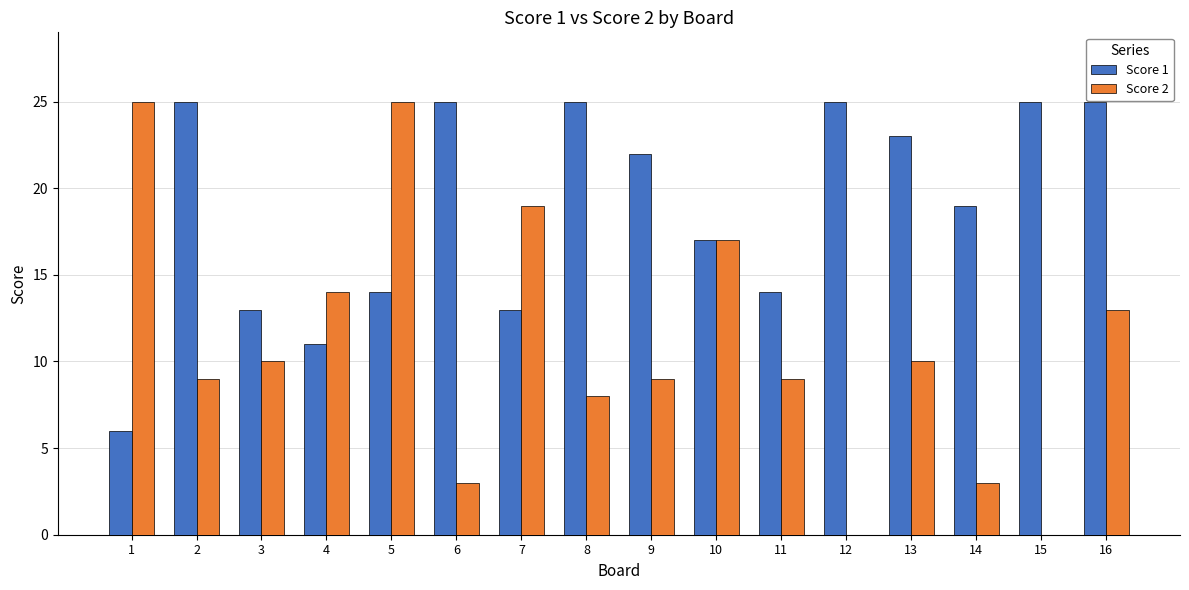

Is the value of Score 2 at 8 greater than the value of Score 1 at 3?

No